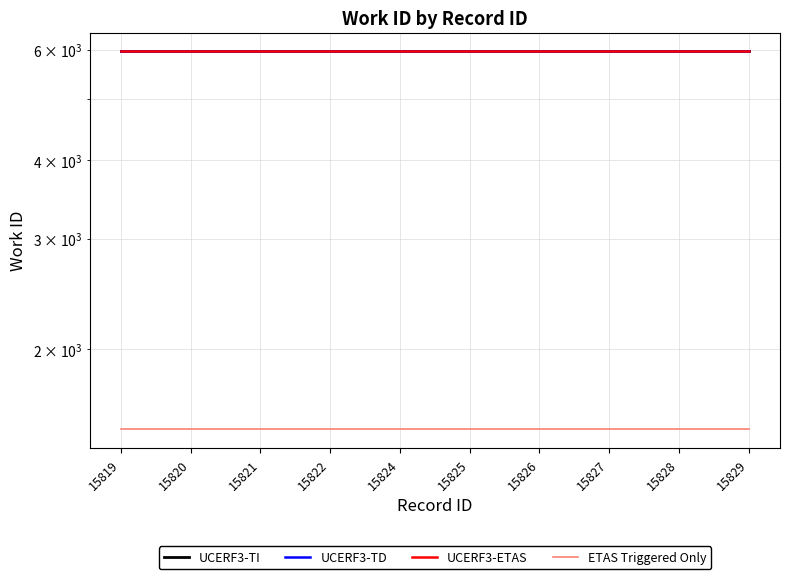

Reading right to left, what are all the values shown in this chart?

UCERF3-TI: 15829=5960.0	15828=5960.0	15827=5960.0	15826=5960.0	15825=5960.0	15824=5960.0	15822=5960.0	15821=5960.0	15820=5960.0	15819=5960.0
UCERF3-TD: 15829=5959.4	15828=5959.4	15827=5959.4	15826=5959.4	15825=5959.4	15824=5959.4	15822=5959.4	15821=5959.4	15820=5959.4	15819=5959.4
UCERF3-ETAS: 15829=5958.8	15828=5958.8	15827=5958.8	15826=5958.8	15825=5958.8	15824=5958.8	15822=5958.8	15821=5958.8	15820=5958.8	15819=5958.8
ETAS Triggered Only: 15829=1490.0	15828=1490.0	15827=1490.0	15826=1490.0	15825=1490.0	15824=1490.0	15822=1490.0	15821=1490.0	15820=1490.0	15819=1490.0